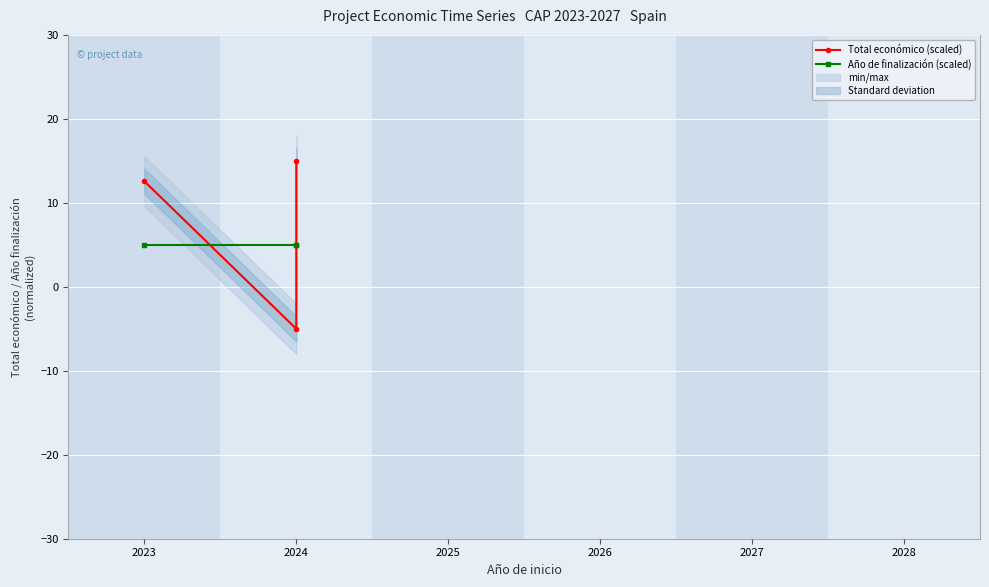

What is the maximum value for Año de finalización (scaled)?

5.0